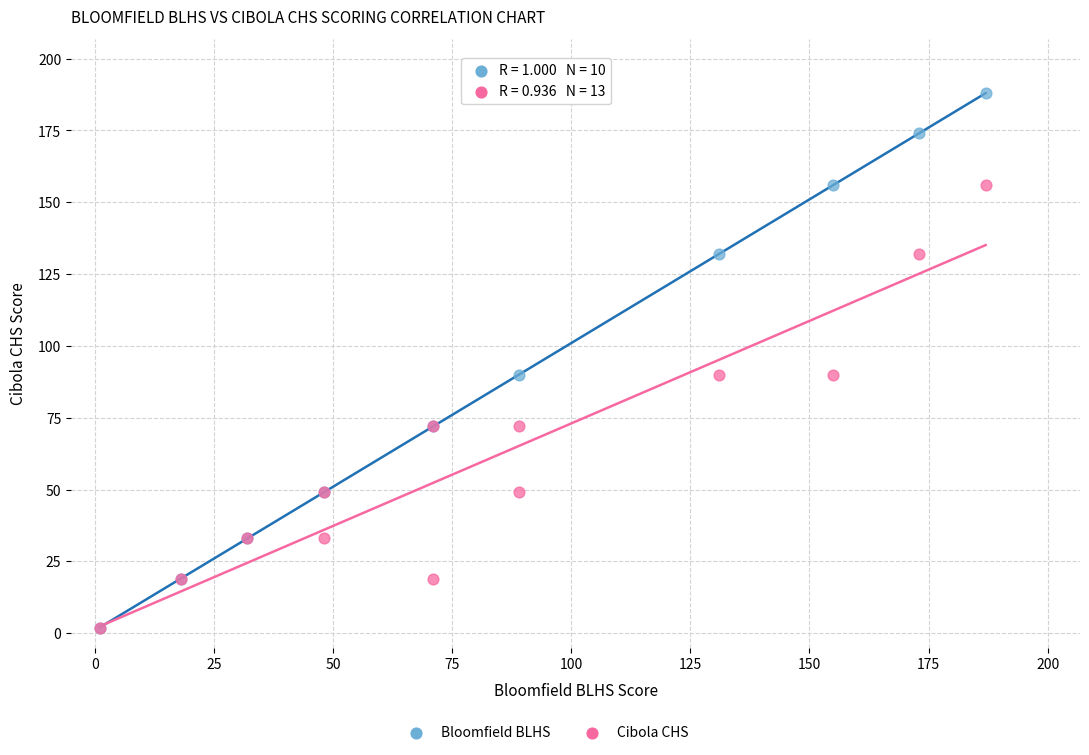

Which series has the largest Y range (max minus min)?

Bloomfield BLHS